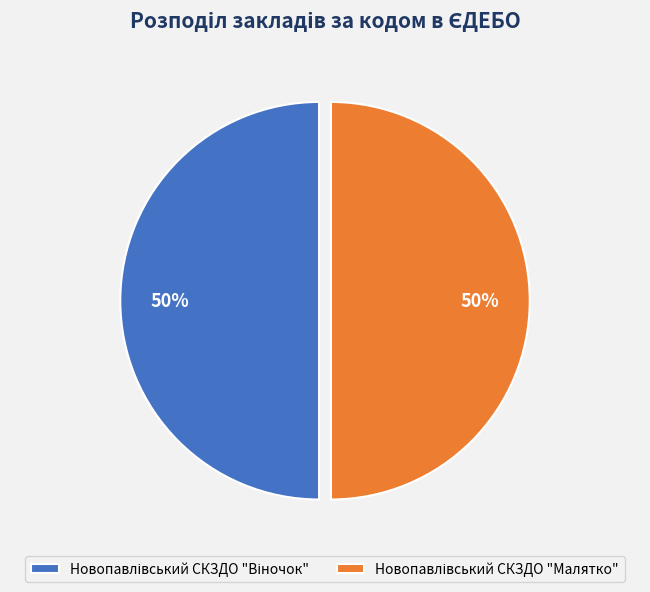

Count the number of slices in the pie.

2